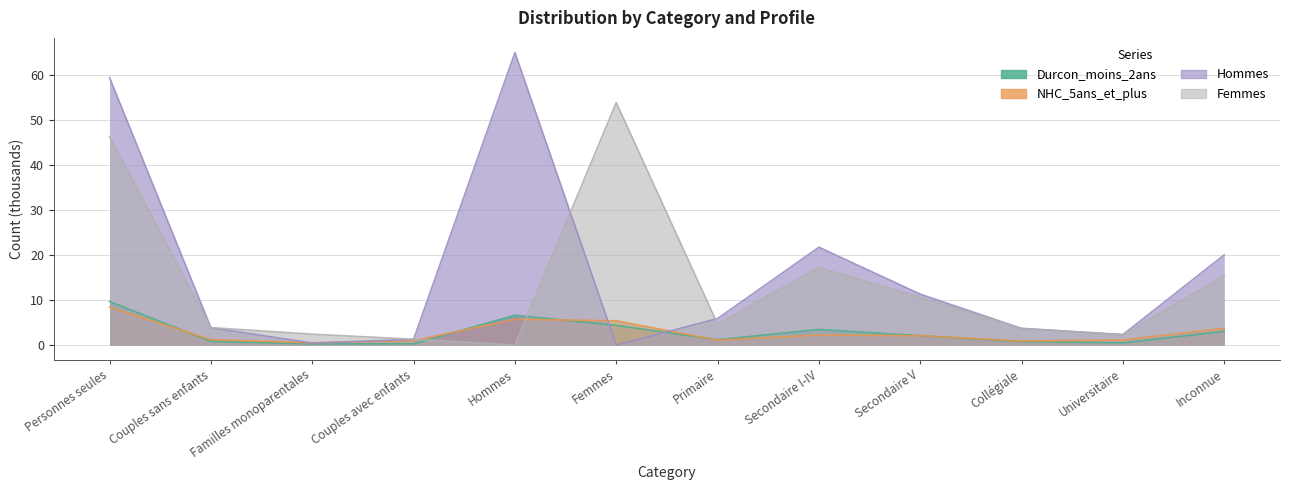

What is the difference between the NHC_5ans_et_plus values at Familles monoparentales and Universitaire?

0.6